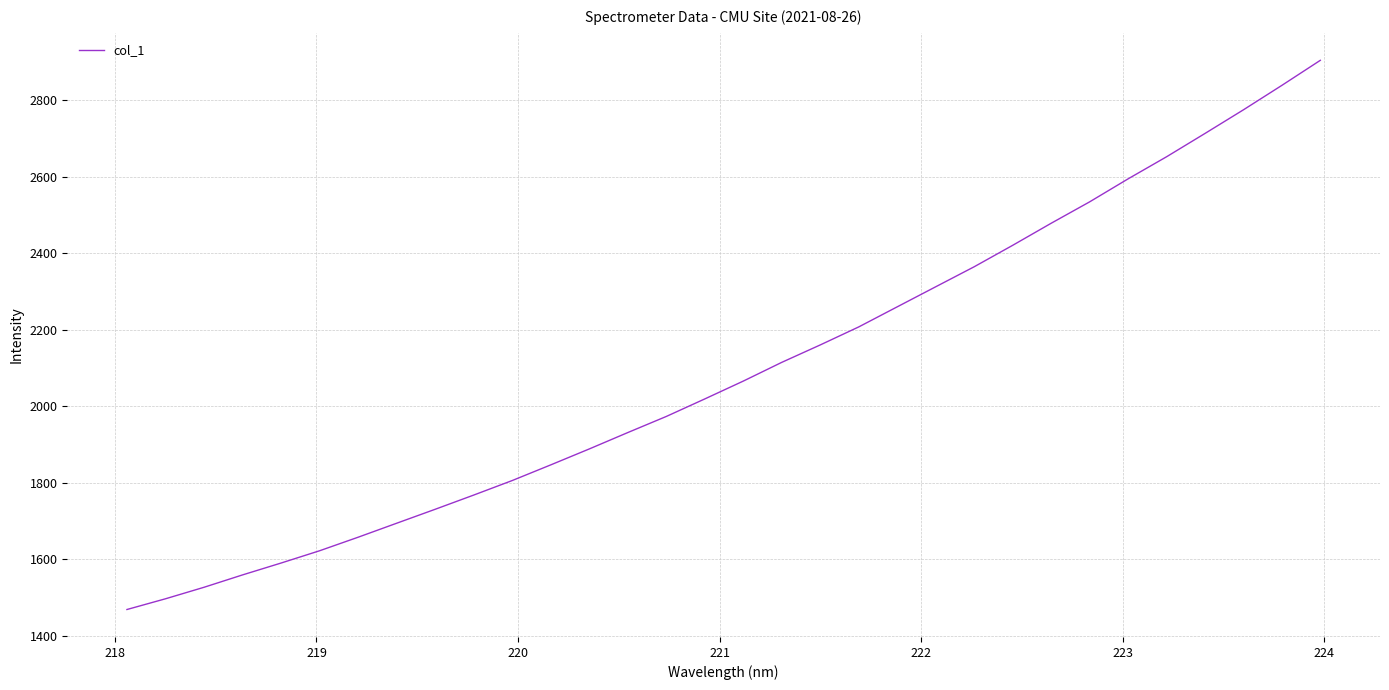

What is the greatest value displayed?

2903.9